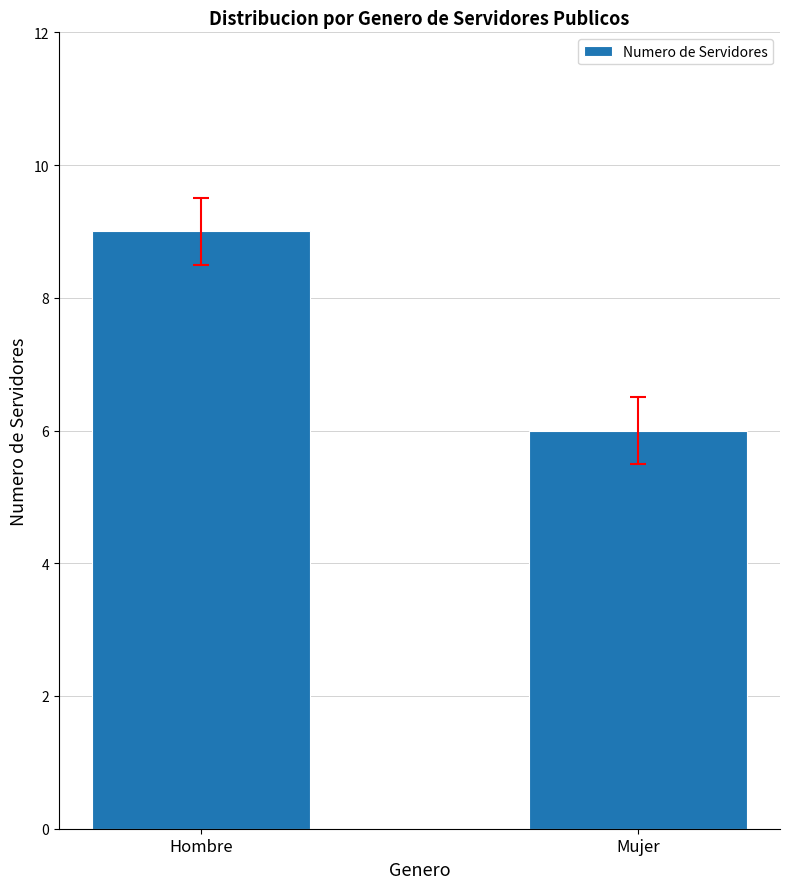

Is it true that the value at Hombre is 9?

True